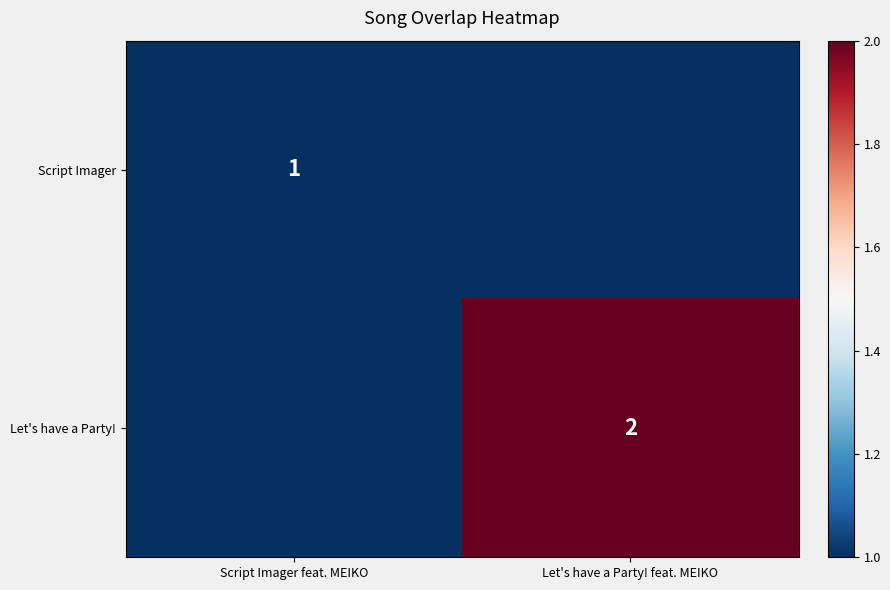

Is the value of Let's have a Party! at Let's have a Party! feat. MEIKO greater than the value of Script Imager at Script Imager feat. MEIKO?

Yes